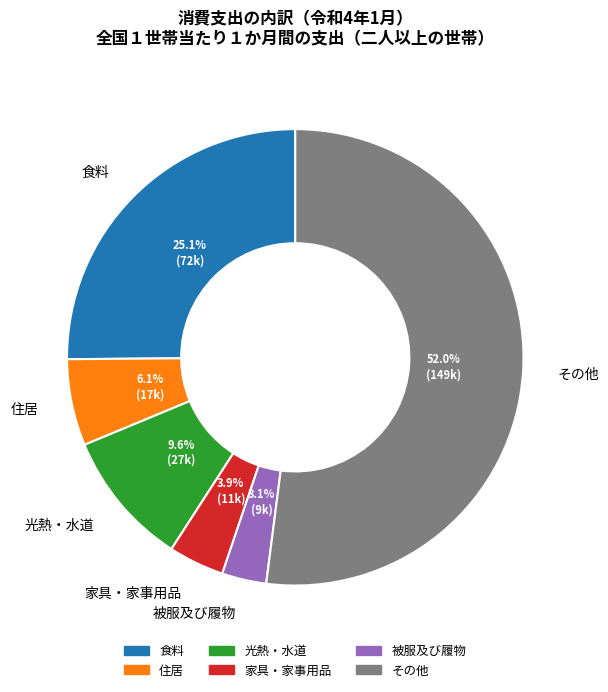

Is there a majority slice in this chart?

Yes